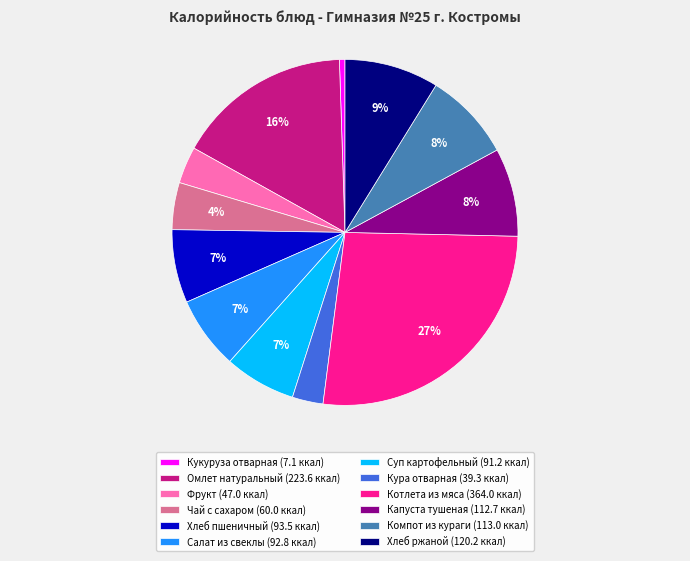

Do Чай с сахаром and Компот из кураги together represent more than half of the pie?

No